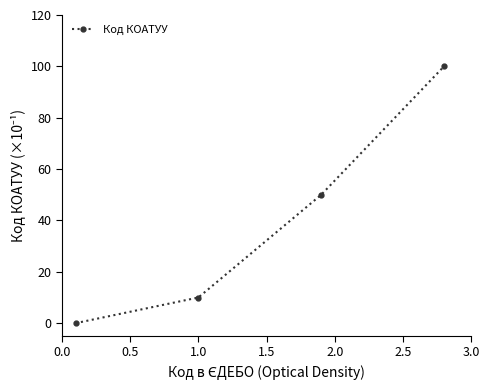

What is the greatest value displayed?

100